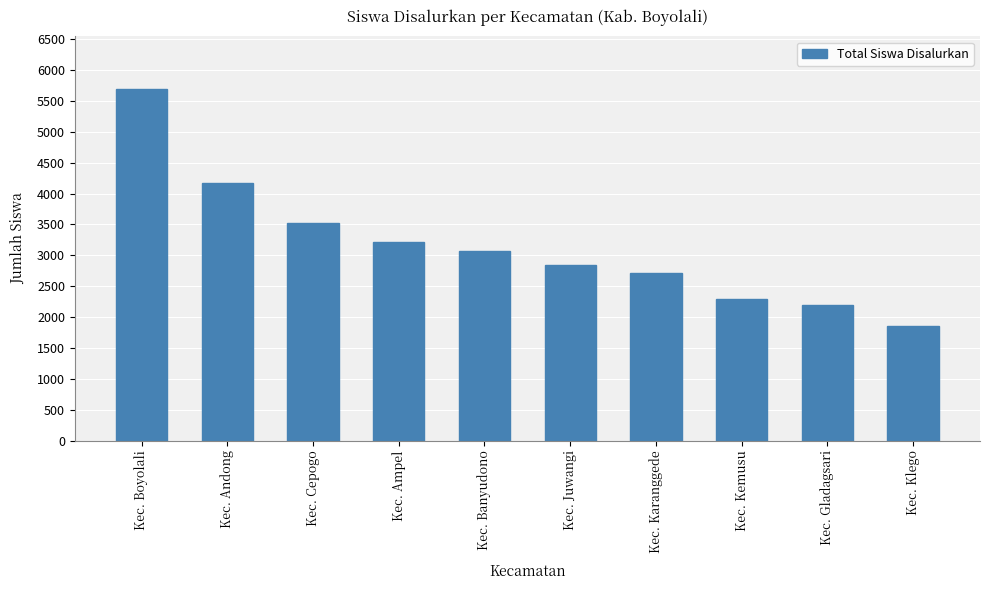

Rank the categories by value from lowest to highest.

Kec. Klego, Kec. Gladagsari, Kec. Kemusu, Kec. Karanggede, Kec. Juwangi, Kec. Banyudono, Kec. Ampel, Kec. Cepogo, Kec. Andong, Kec. Boyolali